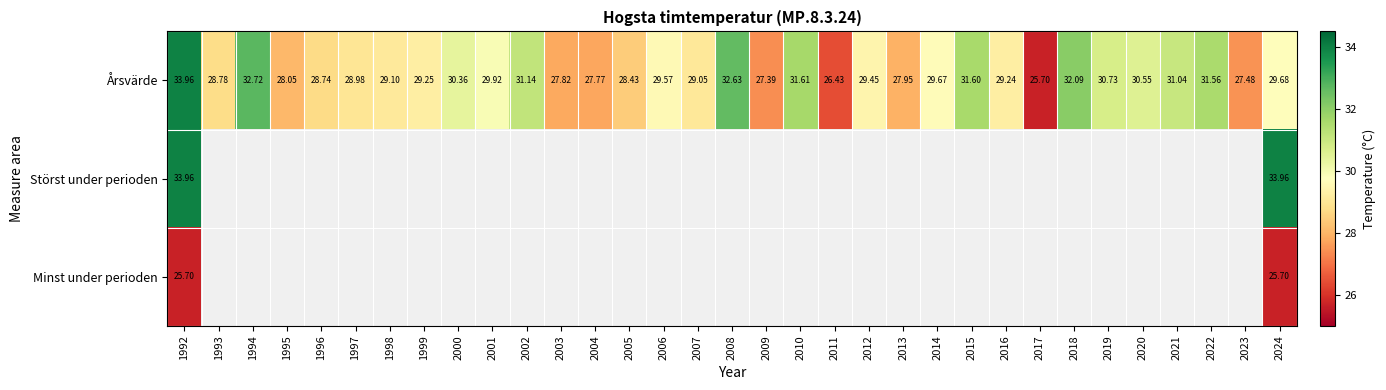

What is the minimum value for Minst under perioden?

25.7